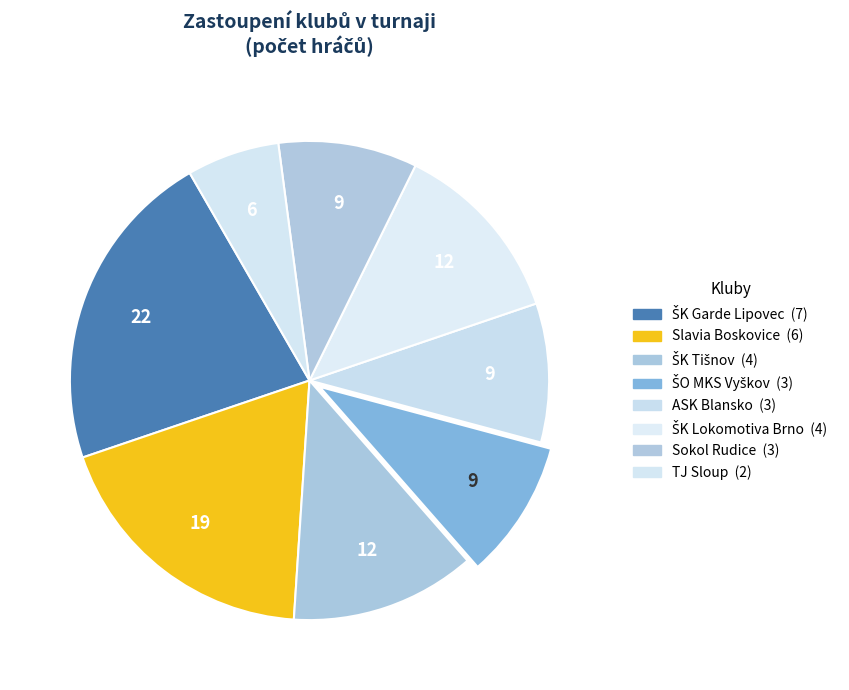

True or false: ŠK Tišnov accounts for 23% of the total.

False